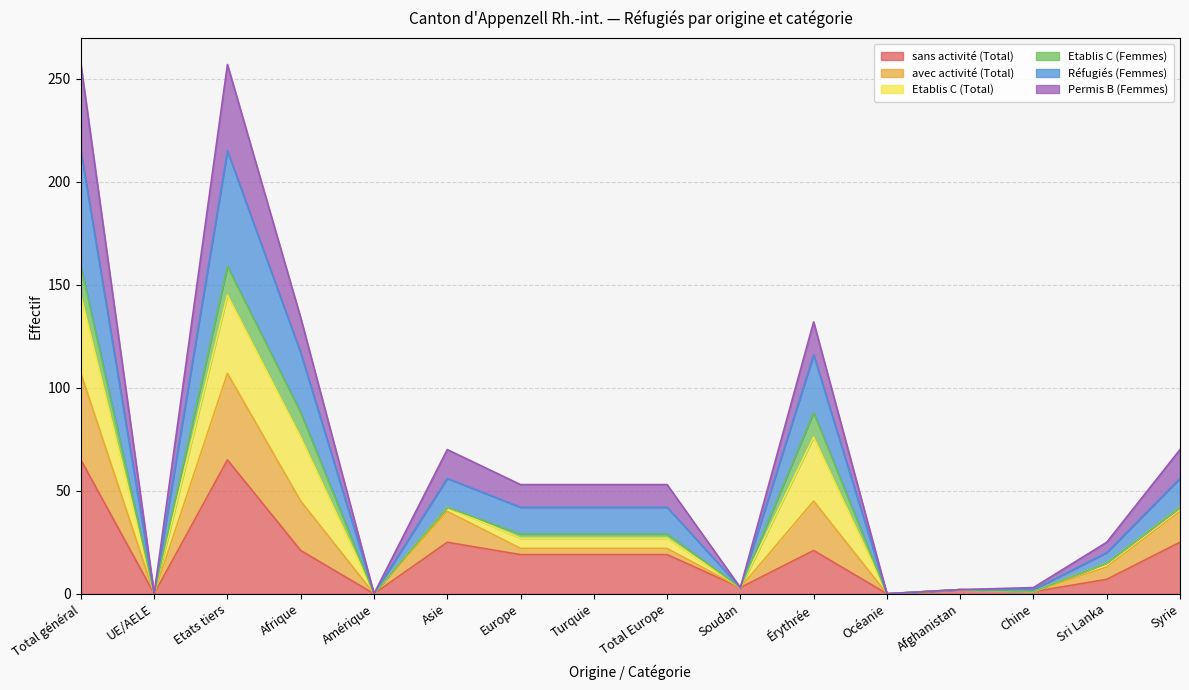

What are all the series names shown in the legend?

sans activité (Total), avec activité (Total), Etablis C (Total), Etablis C (Femmes), Réfugiés (Femmes), Permis B (Femmes)